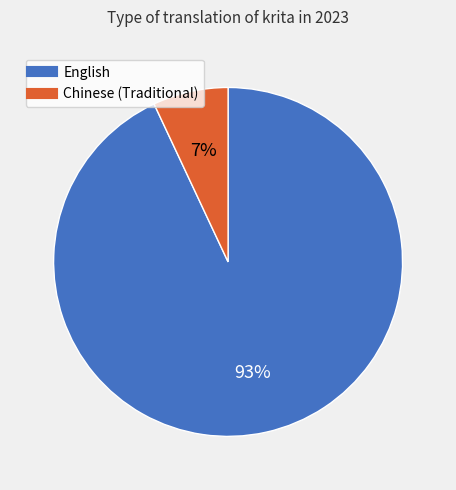

Count the number of slices in the pie.

2